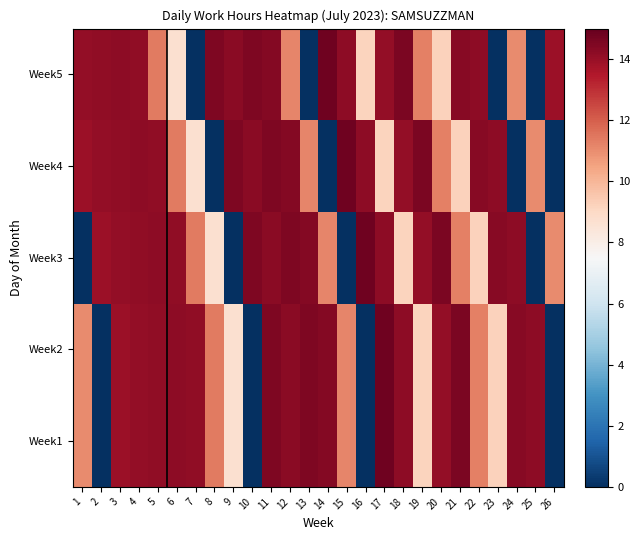

What is the total value across all series at 14?

54.8